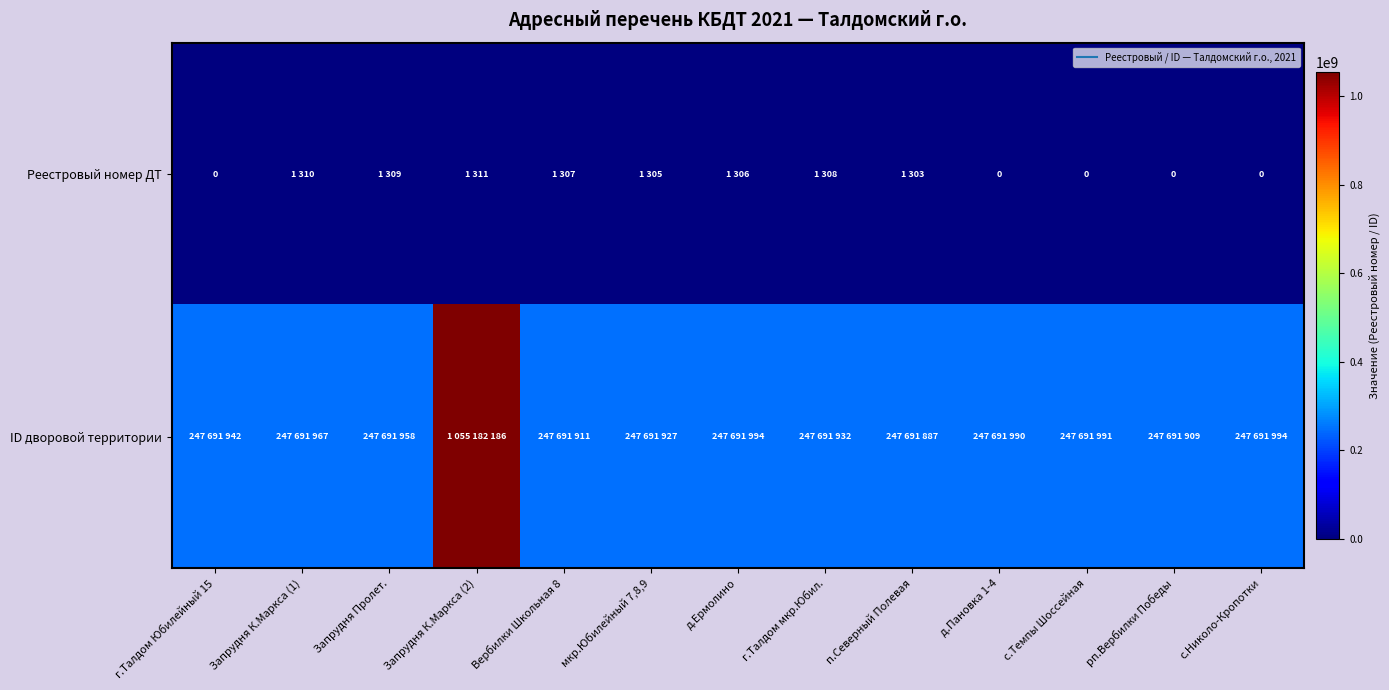

Rank the series by their average value, from lowest to highest.

Реестровый номер ДТ, ID дворовой территории